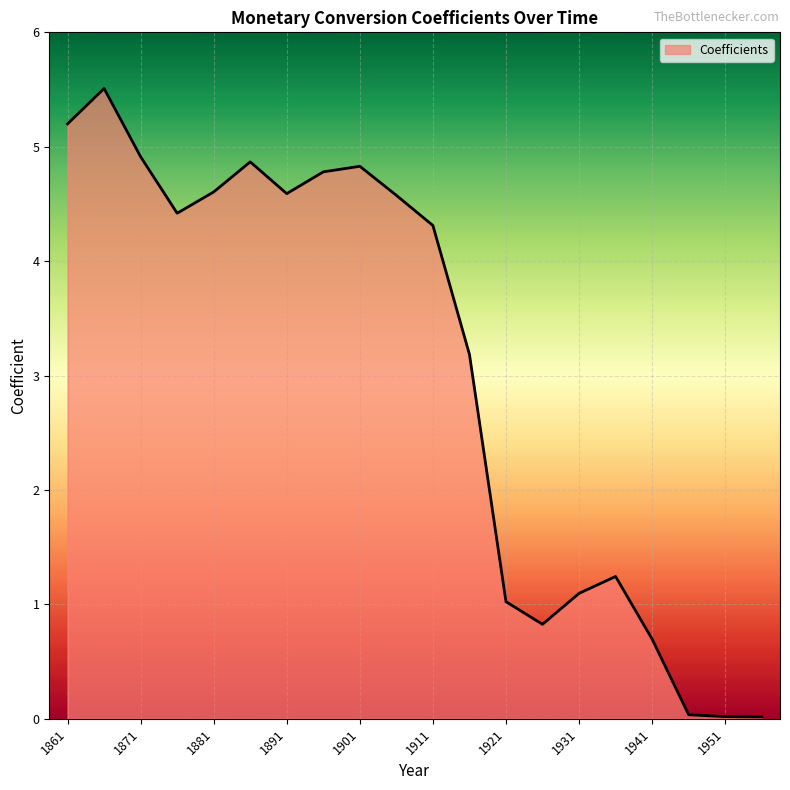

What is the difference between the maximum and minimum values?

5.5